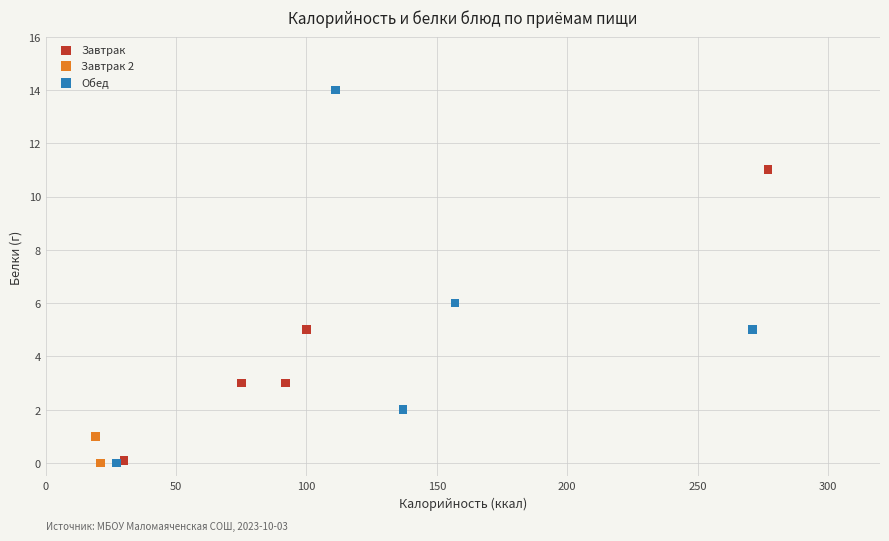

Which series reaches the maximum Y coordinate?

Обед